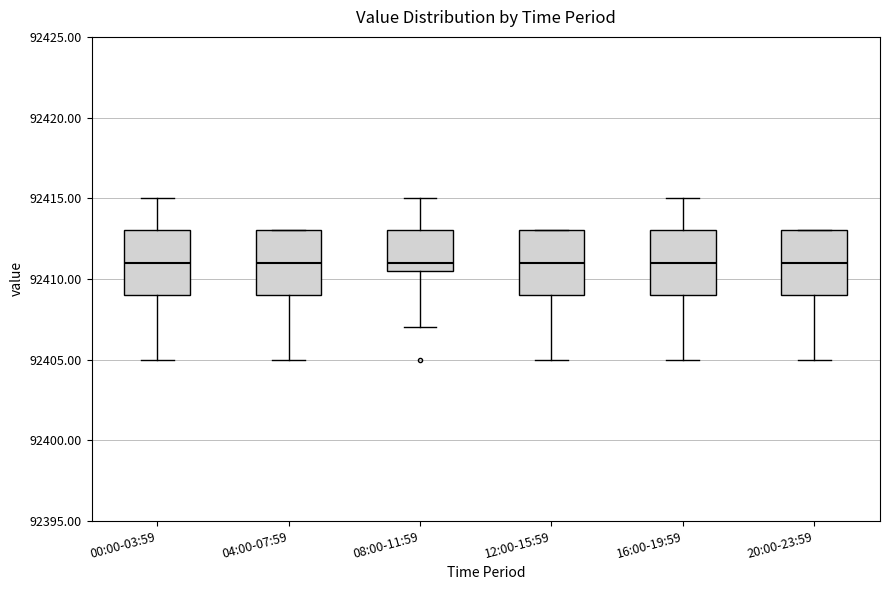

Reading left to right, transcribe this box plot: for each box, give where its median line is, the range the box spans, and where its two whiskers end, as read against the y-axis. The values are not printed on the chart, so give them approximately, as read against the axis.

00:00-03:59: median 92411.0, box 92409.0 to 92413.0, whiskers 92405.0 to 92415.0
04:00-07:59: median 92411.0, box 92409.0 to 92413.0, whiskers 92405.0 to 92413.0
08:00-11:59: median 92411.0, box 92410.5 to 92413.0, whiskers 92407.0 to 92415.0
12:00-15:59: median 92411.0, box 92409.0 to 92413.0, whiskers 92405.0 to 92413.0
16:00-19:59: median 92411.0, box 92409.0 to 92413.0, whiskers 92405.0 to 92415.0
20:00-23:59: median 92411.0, box 92409.0 to 92413.0, whiskers 92405.0 to 92413.0